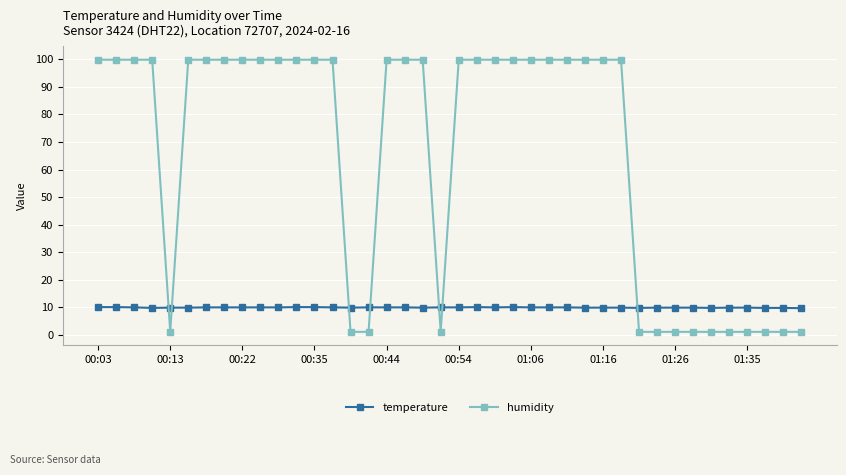

What is the maximum value for temperature?

10.0